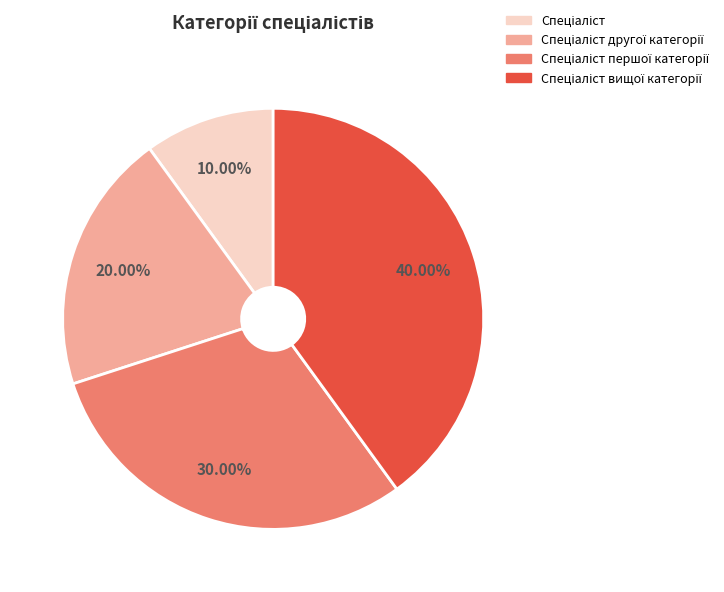

How many slices are in this pie chart?

4